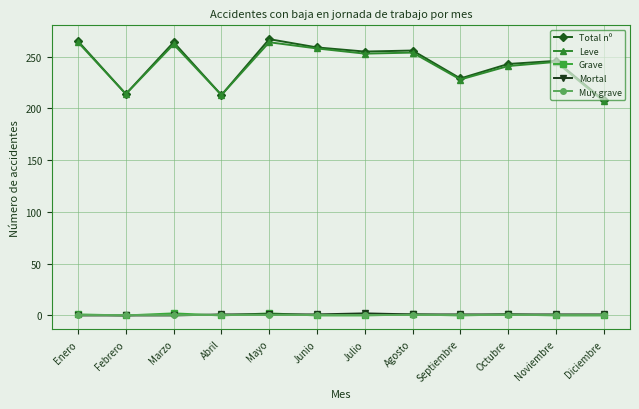

What are all the series names shown in the legend?

Total nº, Leve, Grave, Mortal, Muy grave